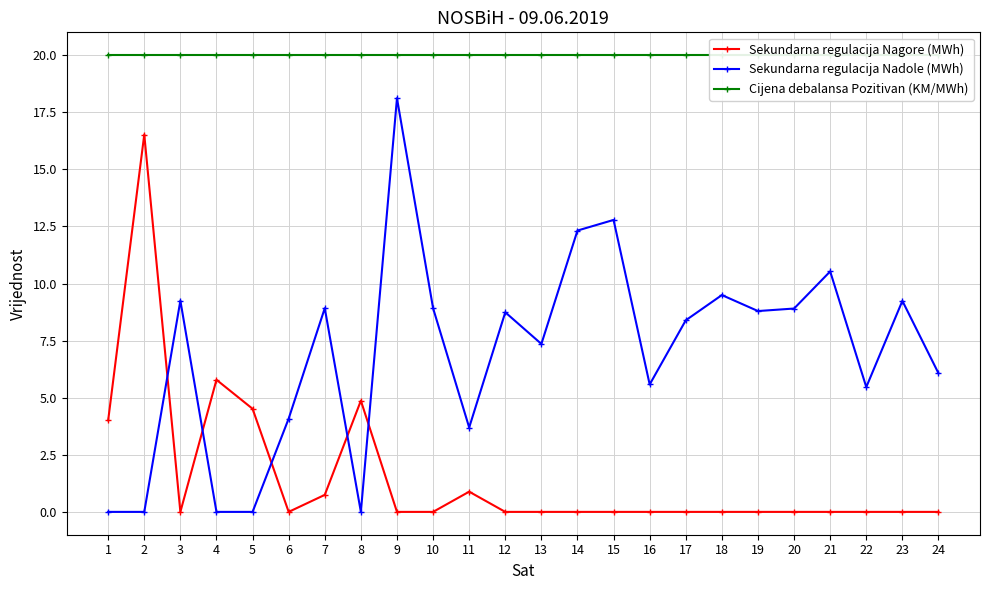

What is the value of the Sekundarna regulacija Nagore (MWh) point at the 5th from the left?

4.5